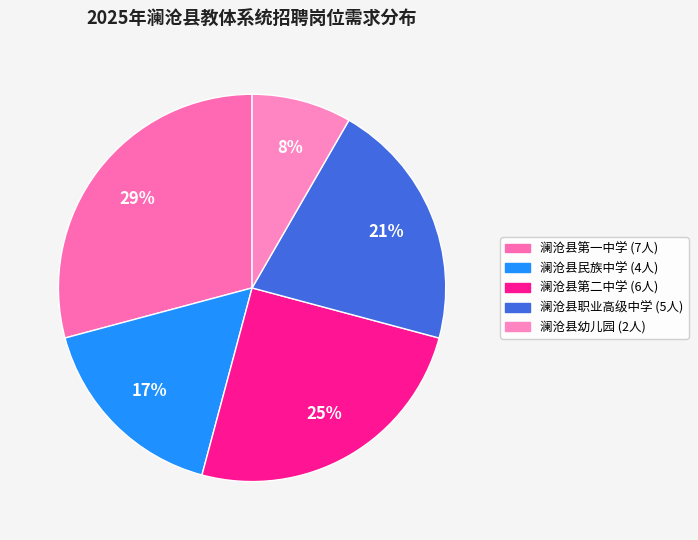

Is it true that 澜沧县幼儿园 is 8% of the pie?

True